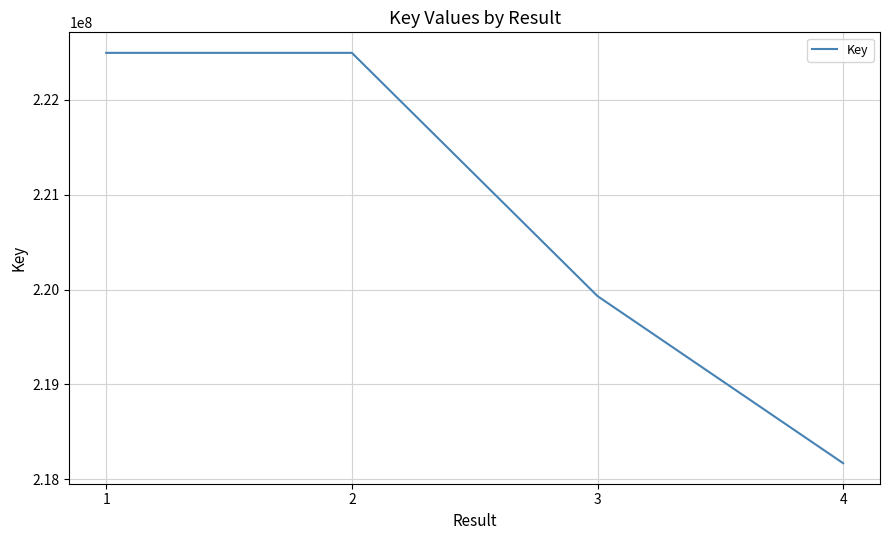

The value at 2 is 127209940. True or false?

False